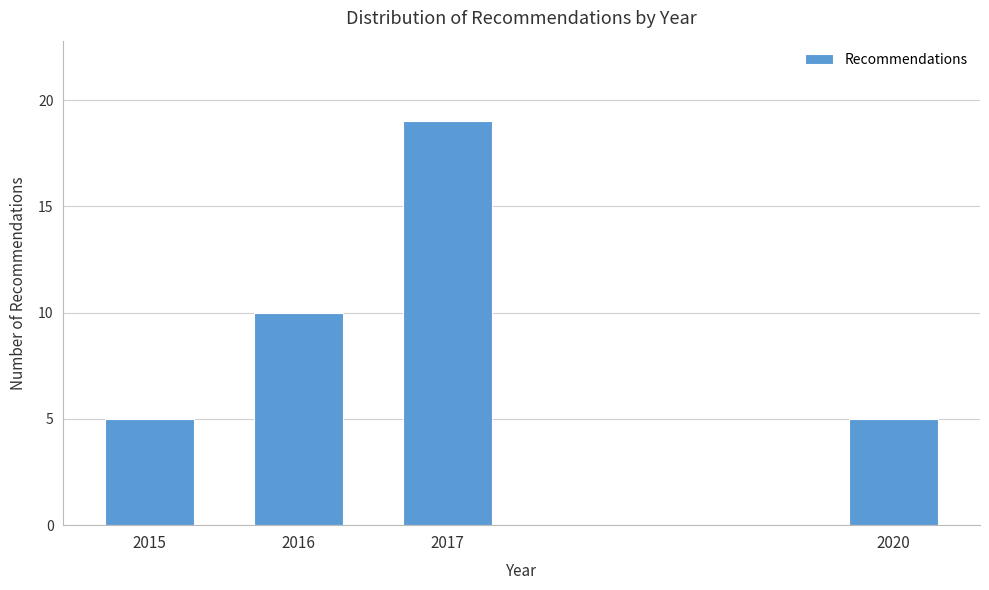

Reading left to right, what are all the values shown in this chart?

5	10	19	5